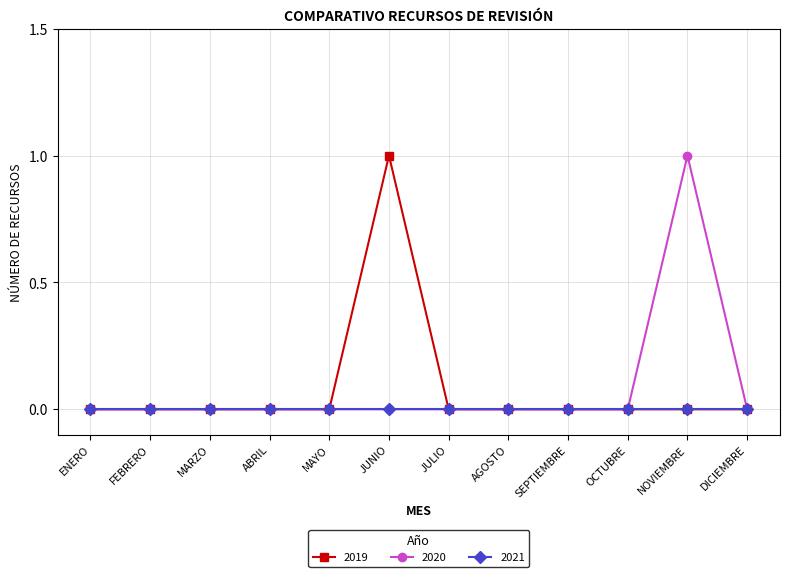

Is the value of 2019 at JUNIO greater than the value of 2021 at NOVIEMBRE?

Yes